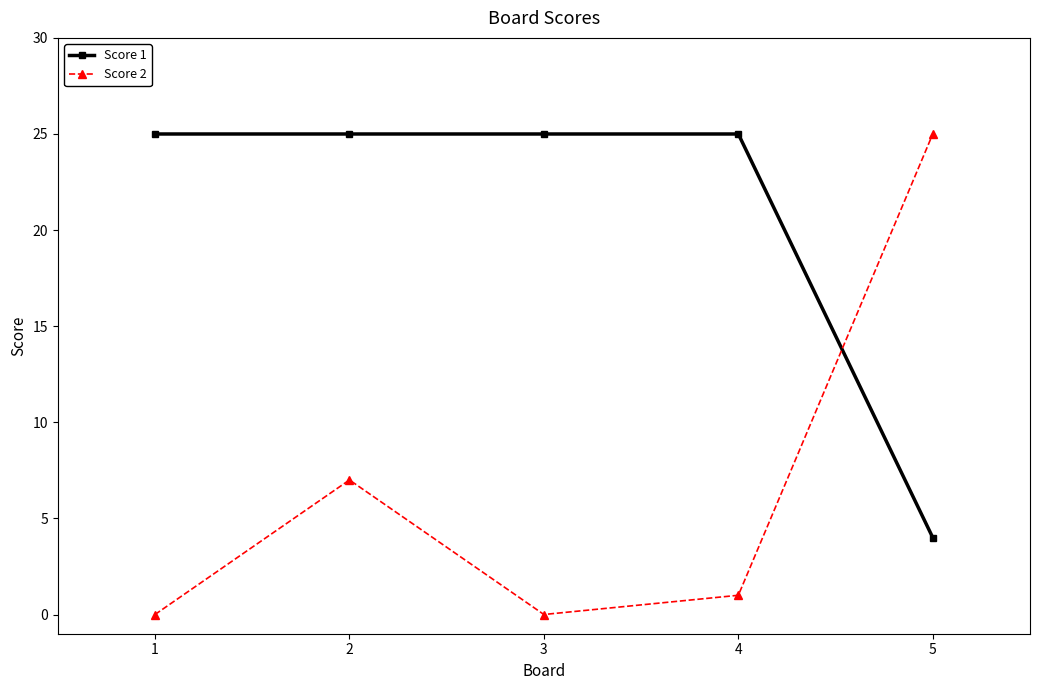

Does the chart have visible grid lines?

No